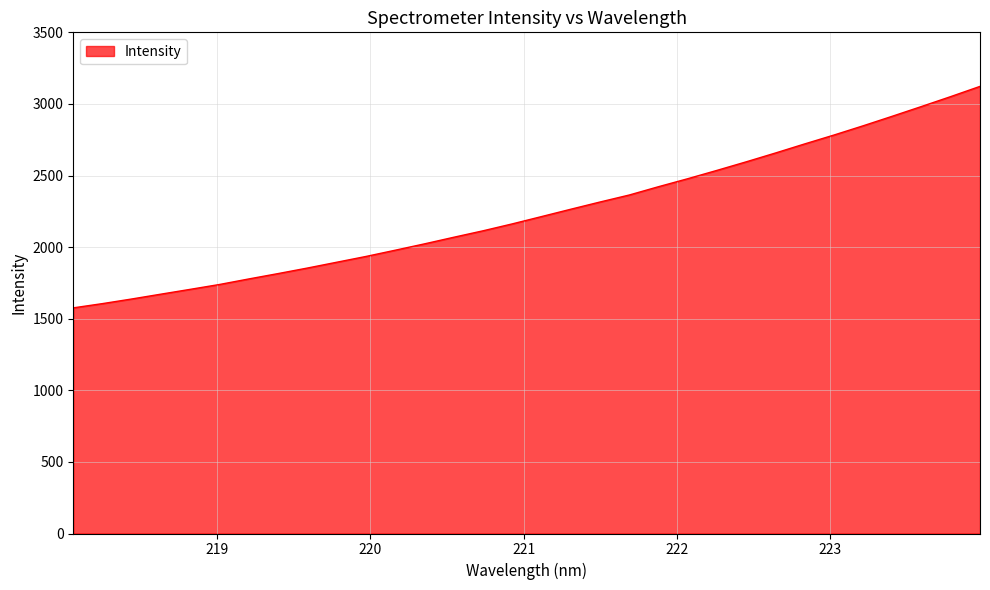

What is the smallest value displayed?

1575.8